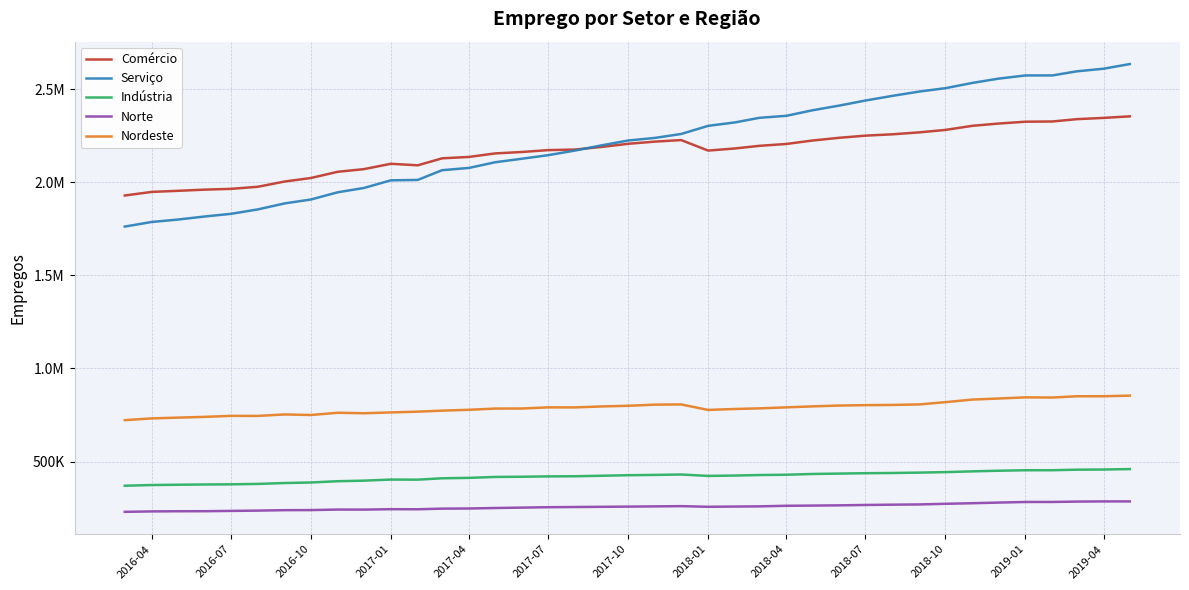

Does the chart have visible grid lines?

Yes